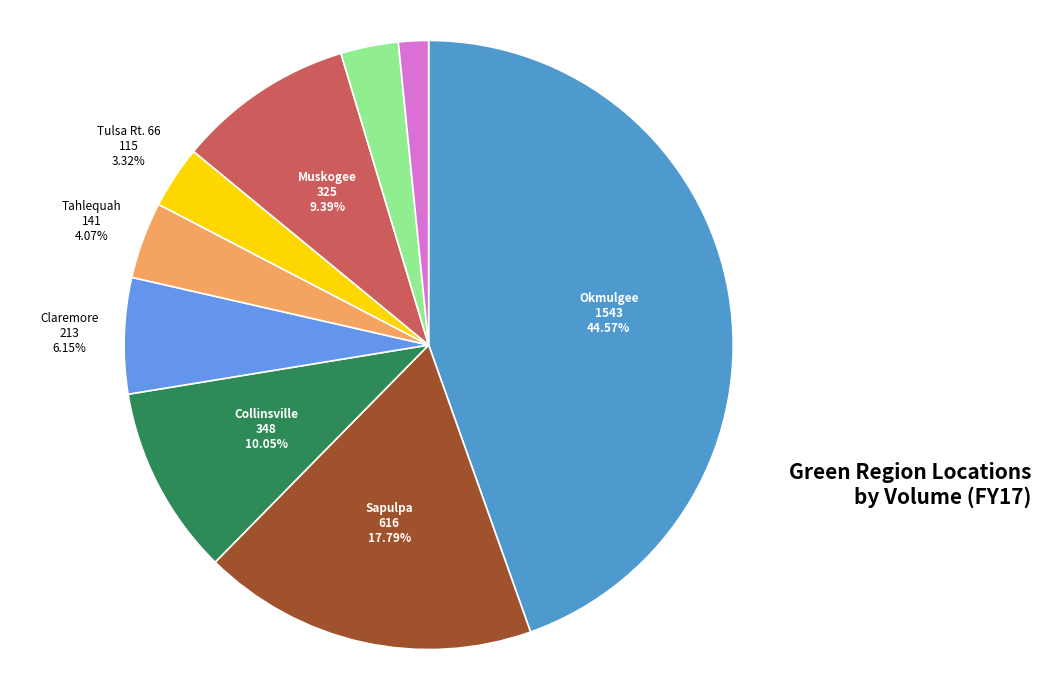

Is Sapulpa the majority of the pie?

No